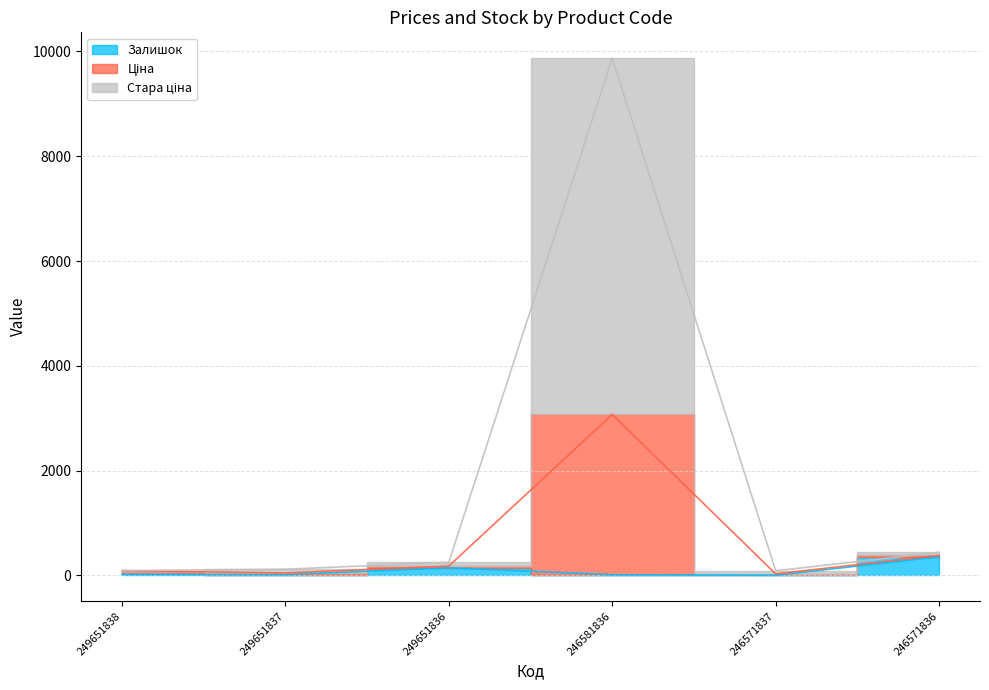

How many interior local peaks does the Залишок series have?

1